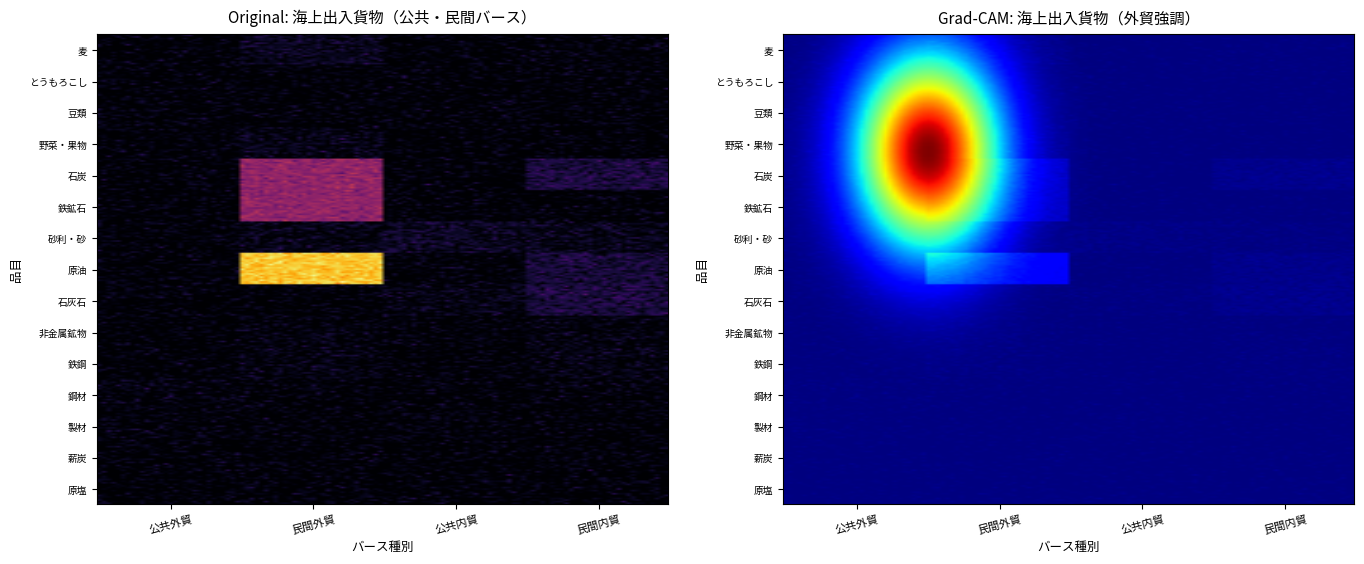

Is it true that 石炭 equals 1898431 at 8?

False